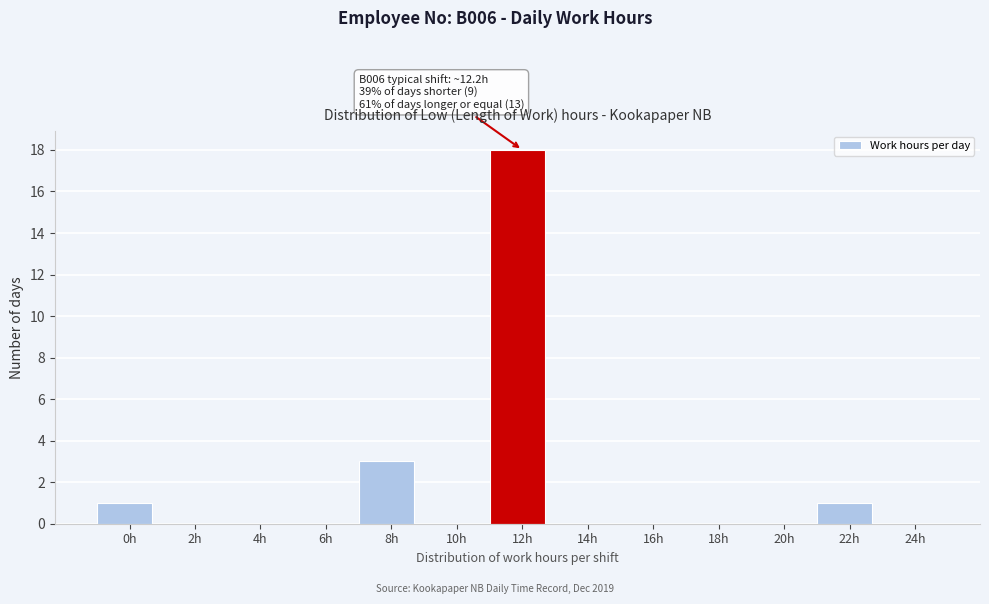

Reading left to right, transcribe all the data shown in this chart.

0h=1	2h=0	4h=0	6h=0	8h=3	10h=0	12h=18	14h=0	16h=0	18h=0	20h=0	22h=1	24h=0